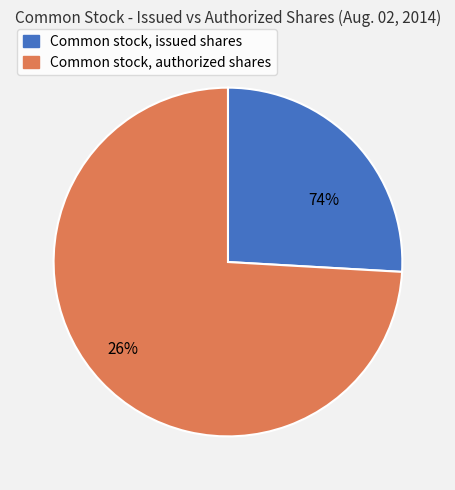

How many segments does this pie chart have?

2